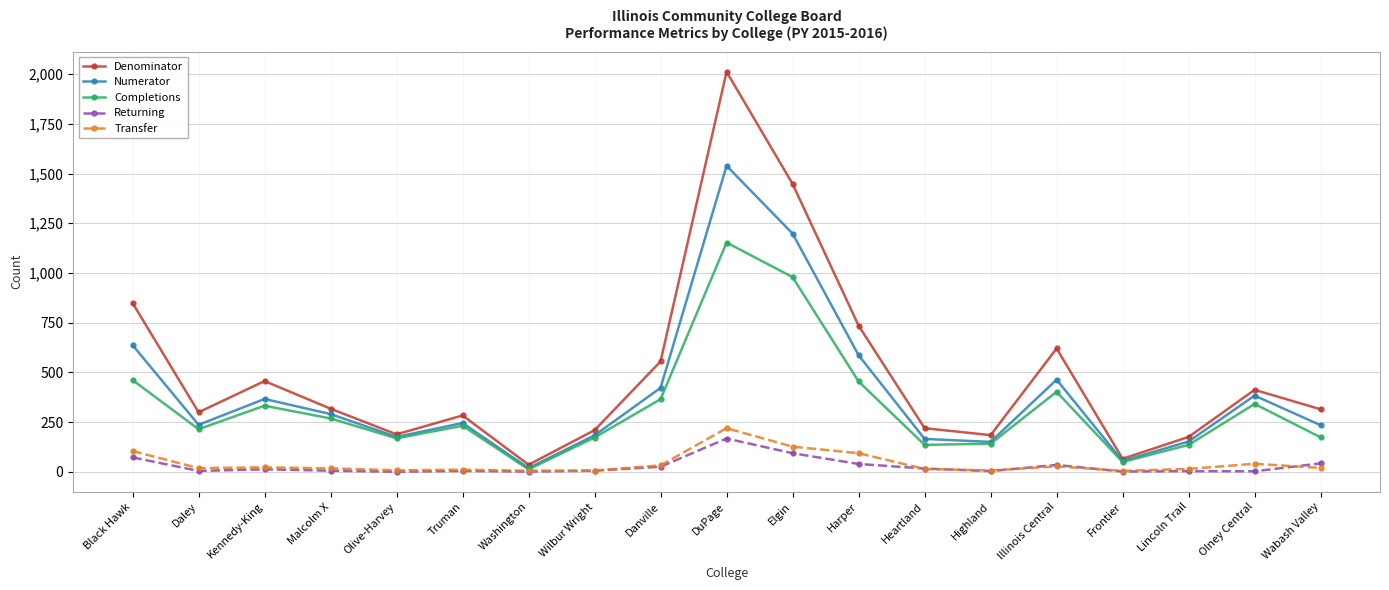

What is the sum of the Denominator values at Illinois Central and Truman?

903